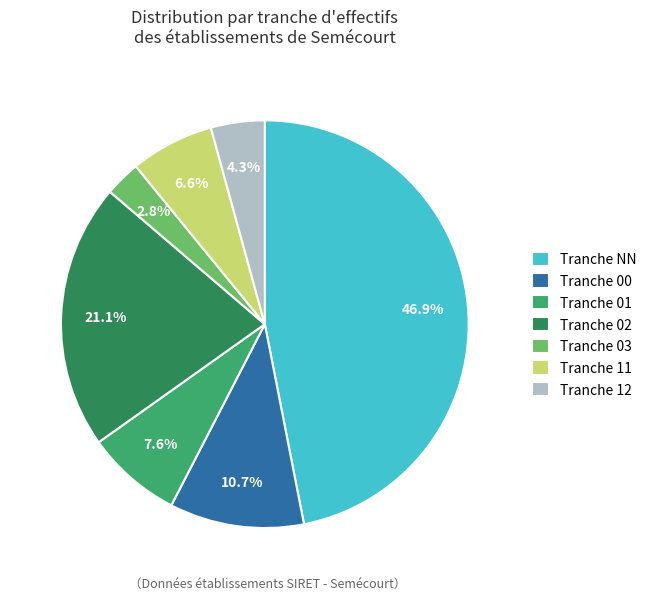

Which has a higher value, Tranche 02 or Tranche 12?

Tranche 02